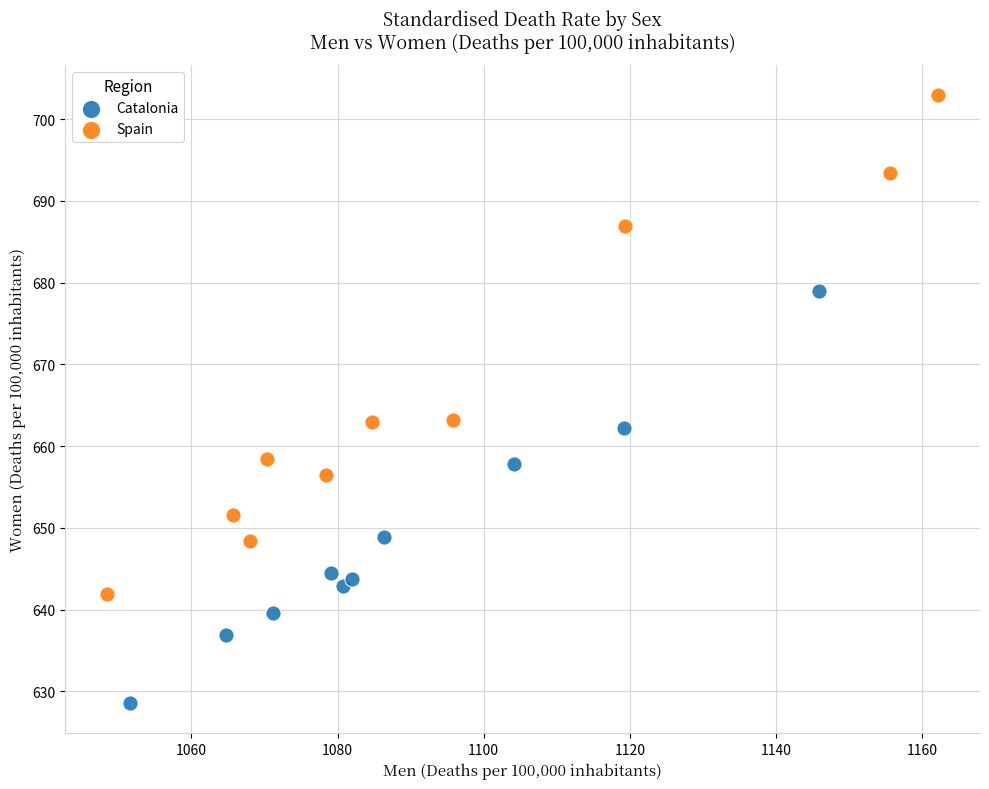

Which series reaches the minimum Y coordinate?

Catalonia